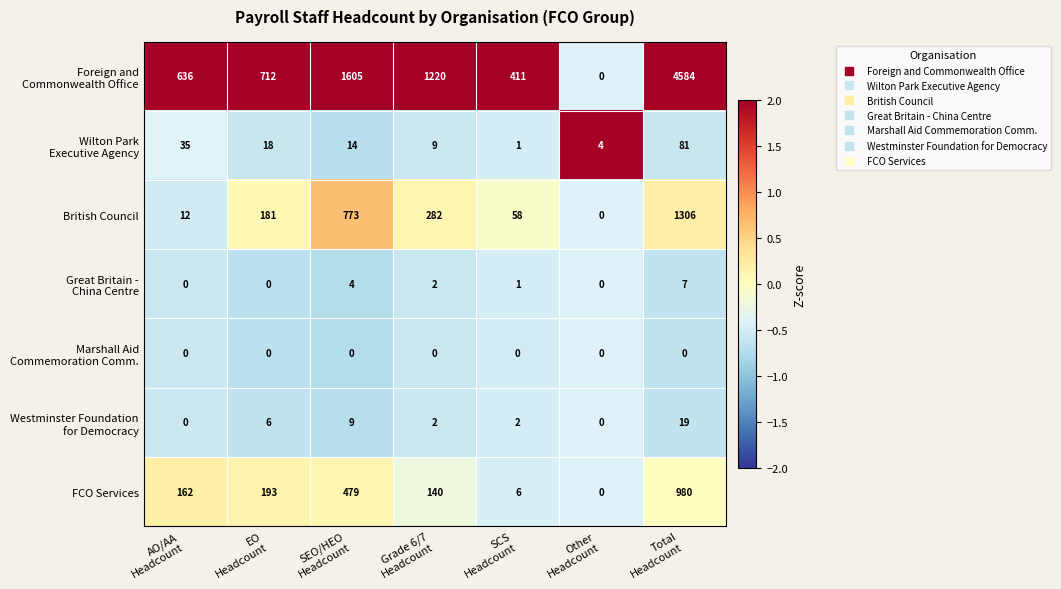

What is the maximum value shown in the chart?

4584